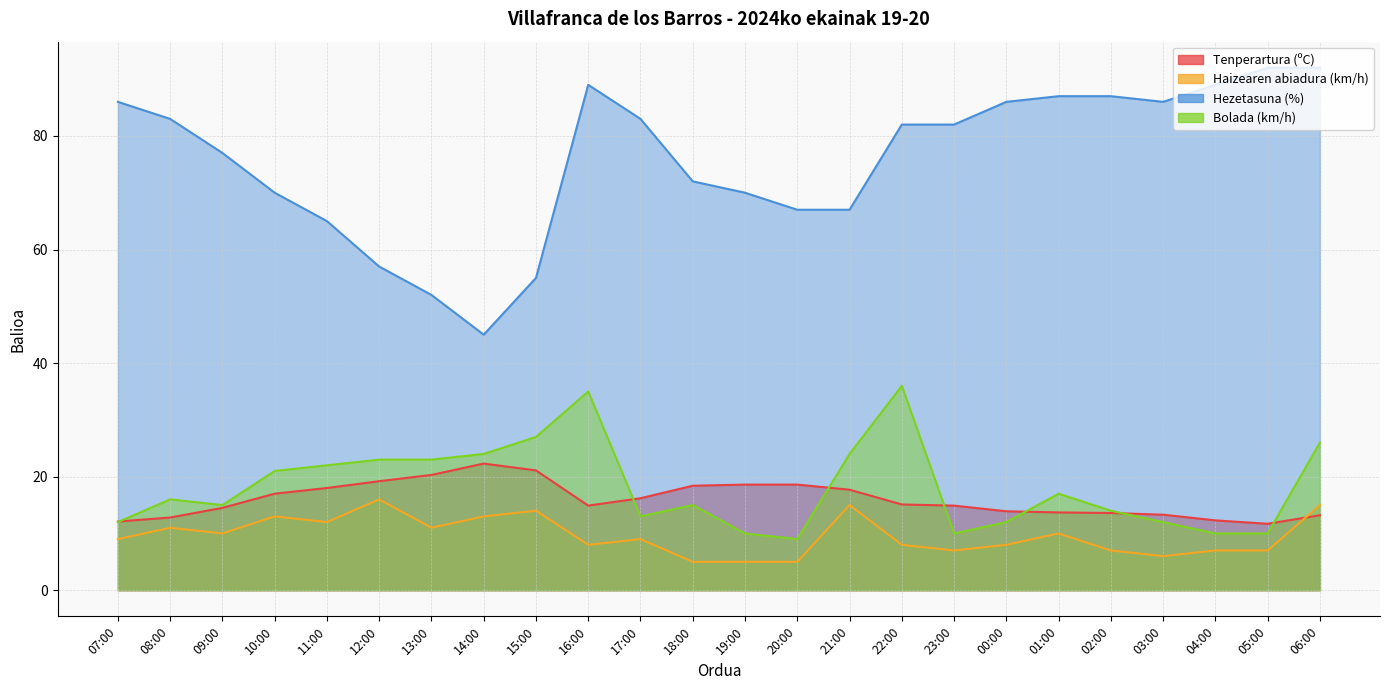

Is it true that Bolada (km/h) equals 41.7 at 15:00?

False